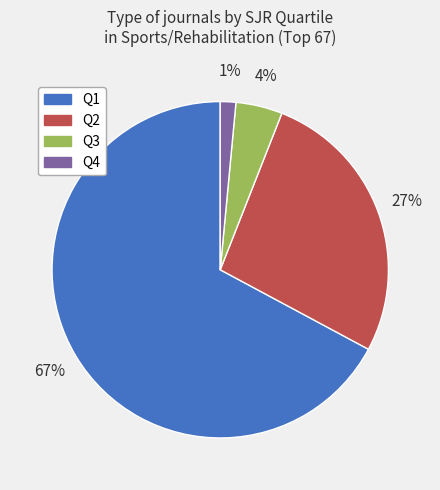

How many slices are in this pie chart?

4